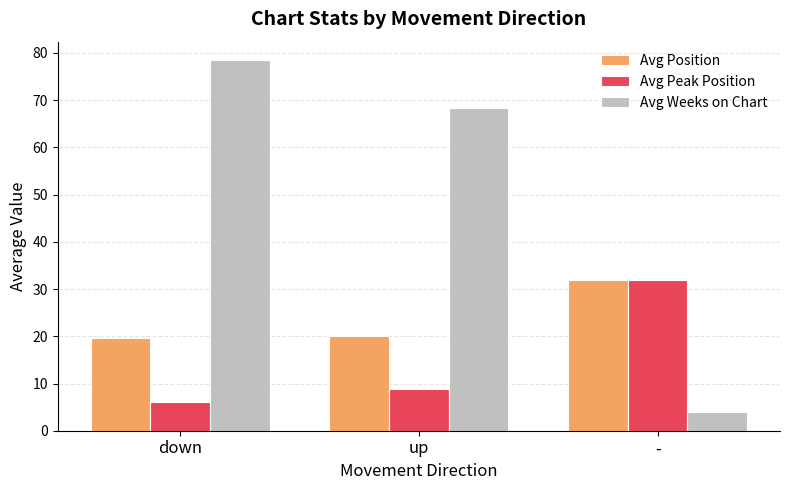

Which series has the largest range (max minus min)?

Avg Weeks on Chart